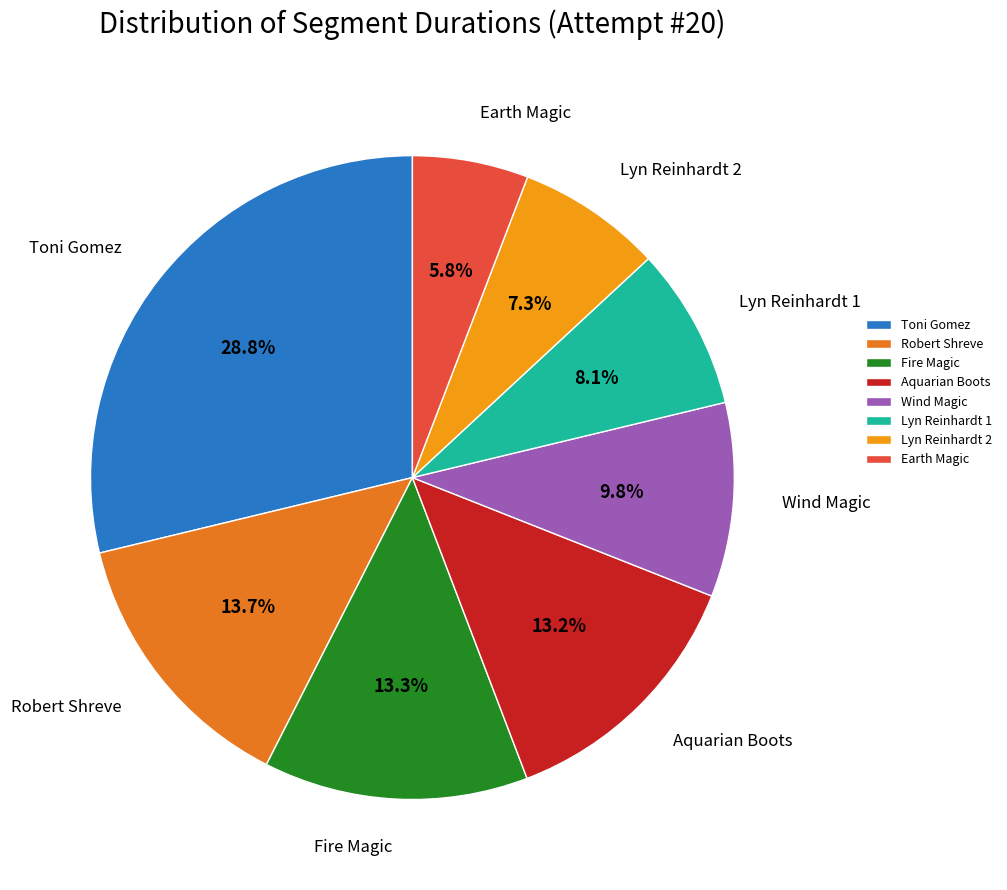

Is the sum of Lyn Reinhardt 2 and Toni Gomez greater than half?

No